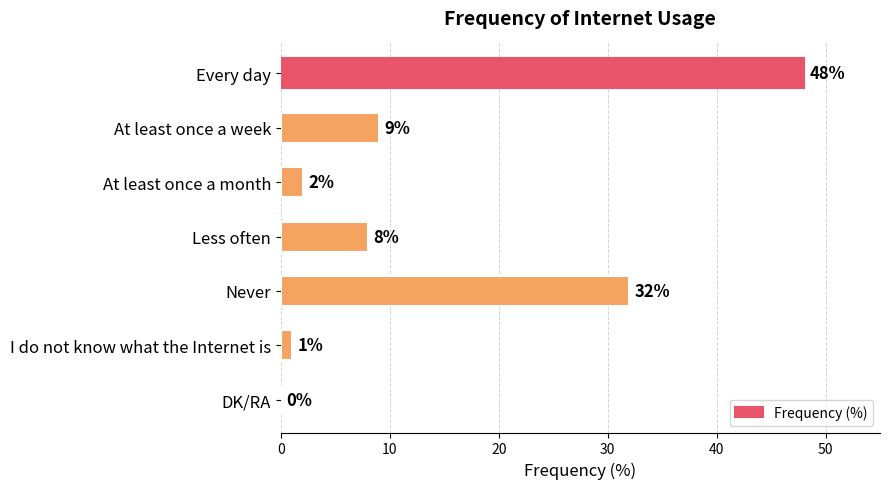

Reading top to bottom, what are all the values shown in this chart?

Every day=48	At least once a week=9	At least once a month=2	Less often=8	Never=32	I do not know what the Internet is=1	DK/RA=0